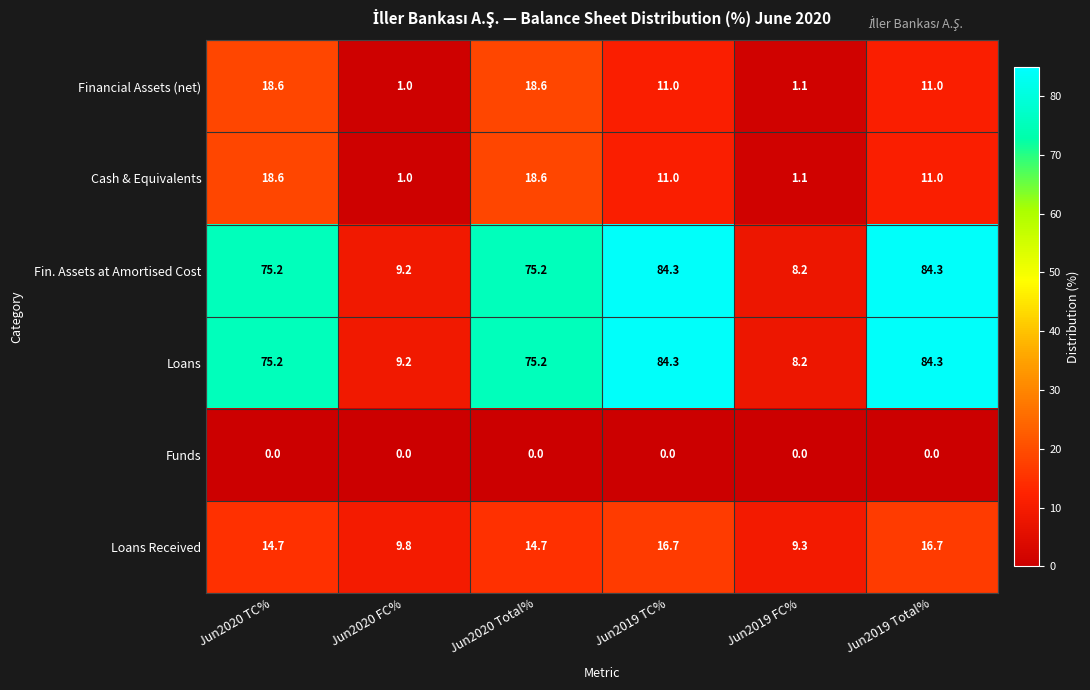

How many data points in Loans Received are less than 14?

2